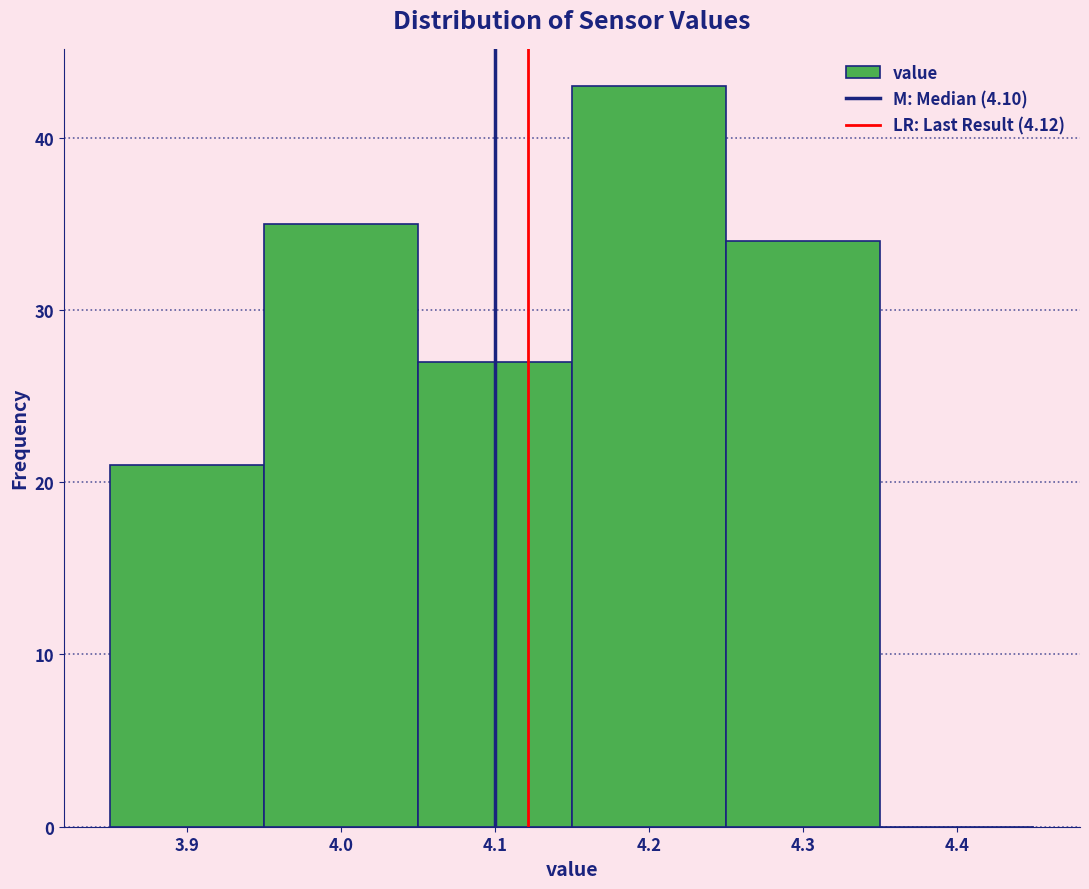

Reading left to right, transcribe this chart: for each bar, give the range it covers on the x-axis and its height. The values are not printed on the chart, so give them approximately, as read against the axis.

3.85 to 3.95: 21
3.95 to 4.05: 35
4.05 to 4.15: 27
4.15 to 4.25: 43
4.25 to 4.35: 34
4.35 to 4.45: 0